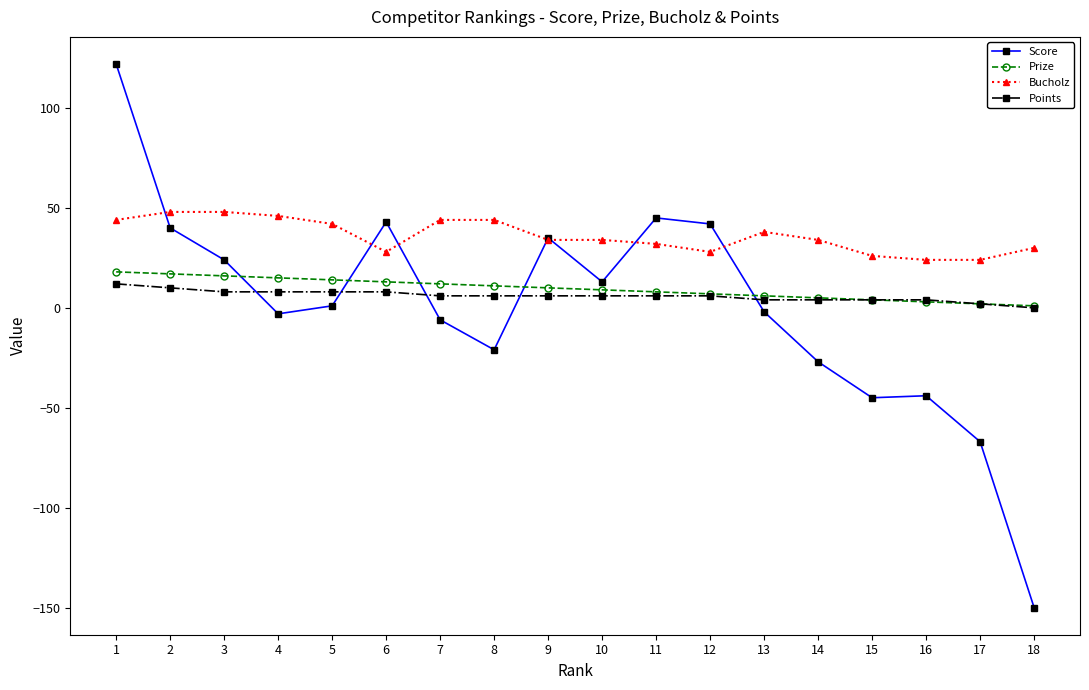

Which series has the widest spread of values?

Score